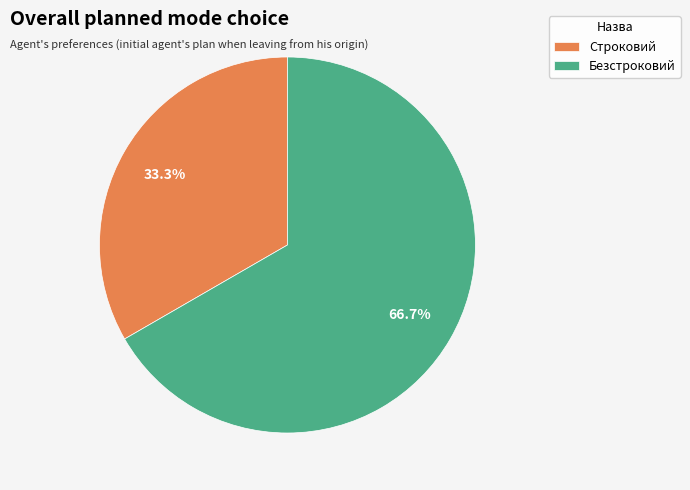

Is there a majority slice in this chart?

Yes